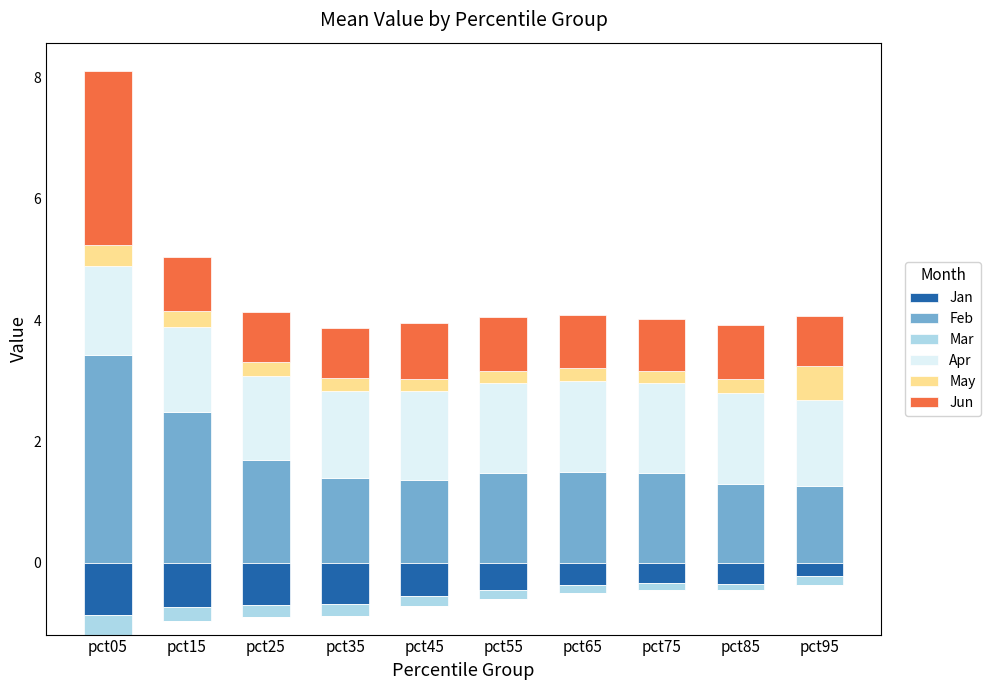

At how many categories does at least one series exceed 0?

10